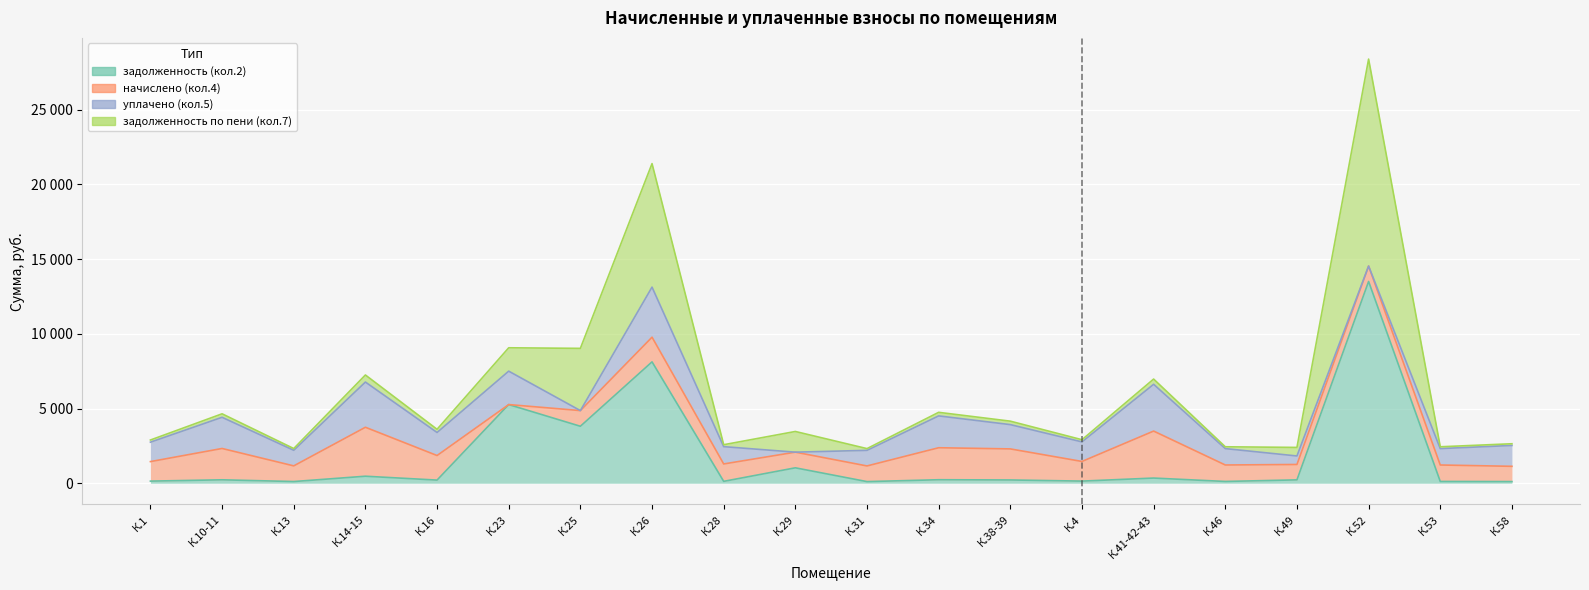

What is the difference between the задолженность по пени (кол.7) values at К.13 and К.41-42-43?

232.9